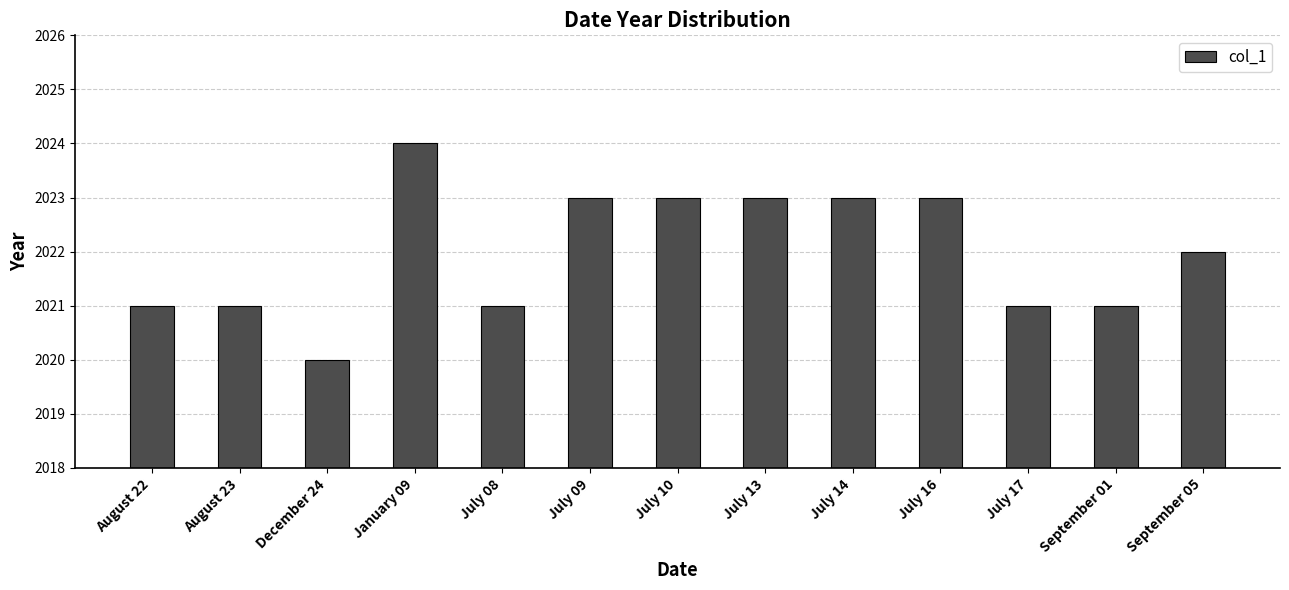

Does the chart contain any negative values?

No